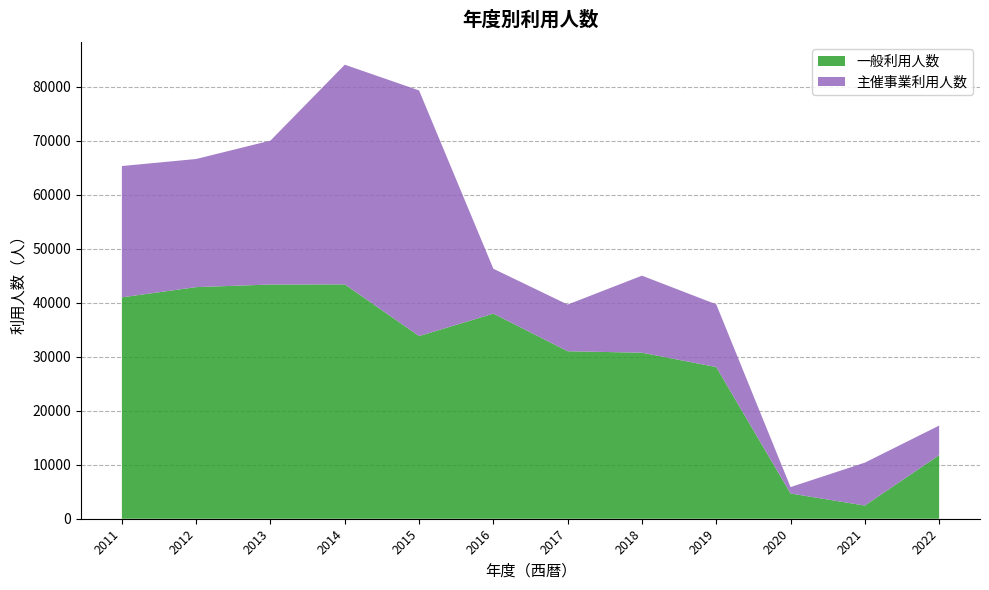

Reading left to right, what are all the values shown in this chart?

一般利用人数: 41020	42919	43399	43425	33848	38005	31034	30764	28103	4678	2439	11778
主催事業利用人数: 24333	23739	26670	40704	45516	8315	8652	14276	11623	1185	7956	5482